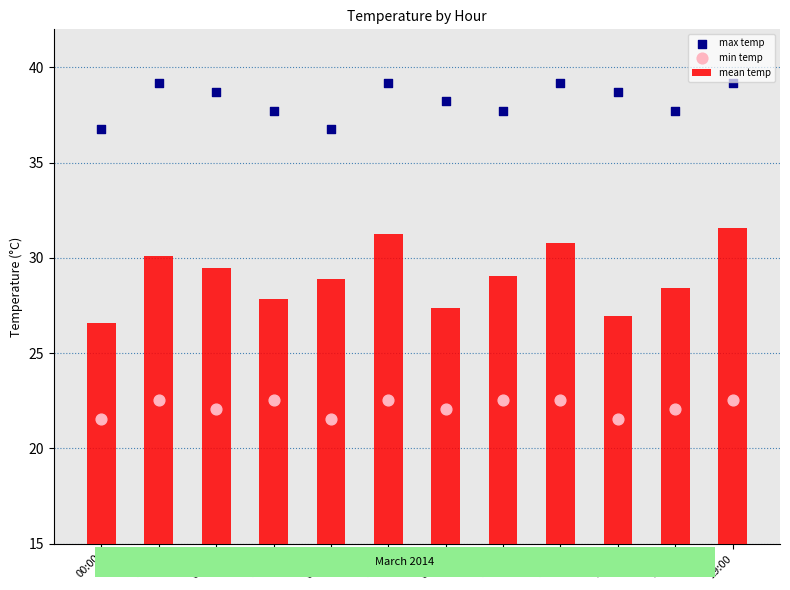

At how many categories does at least one series exceed 25?

12